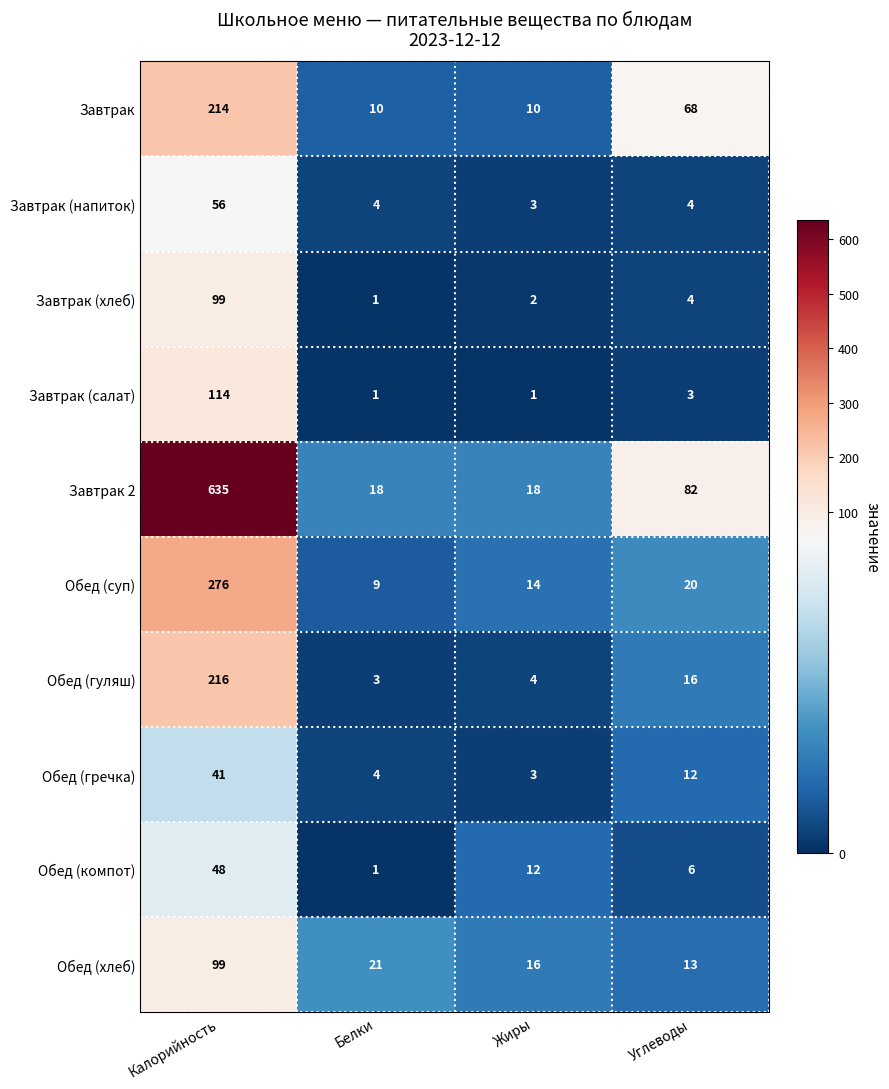

How many series are shown in this chart?

10